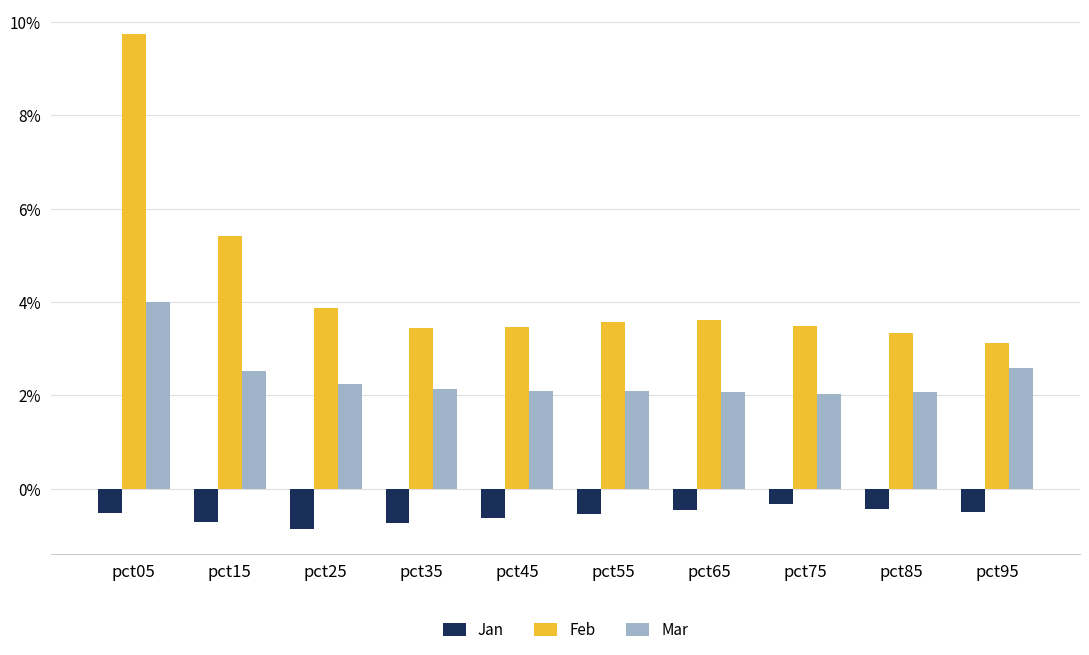

Which series has the widest spread of values?

Feb